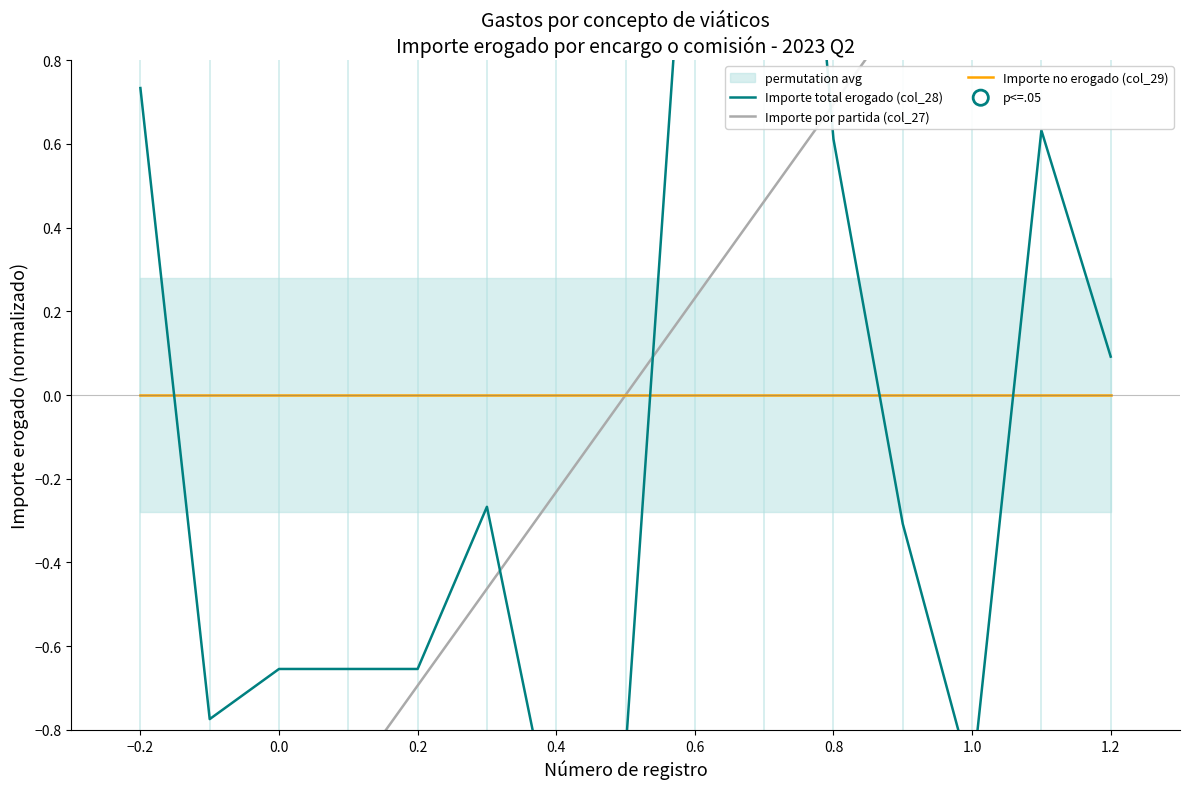

Is the value of Importe por partida (col_27) at 4 greater than the value of Importe total erogado (col_28) at 11?

No